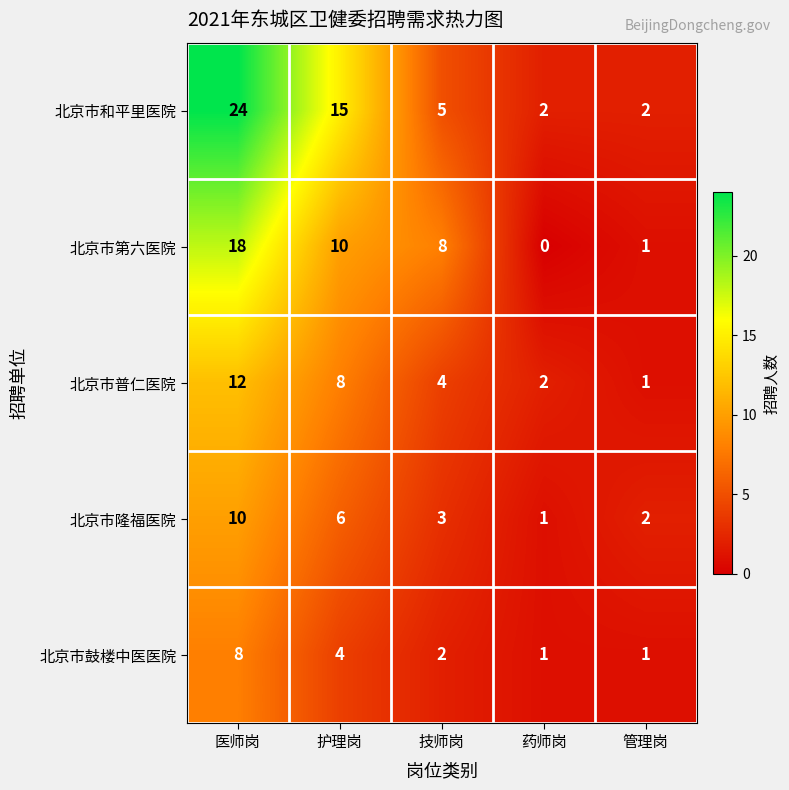

Count the 北京市隆福医院 values in the range 2 to 6.

3